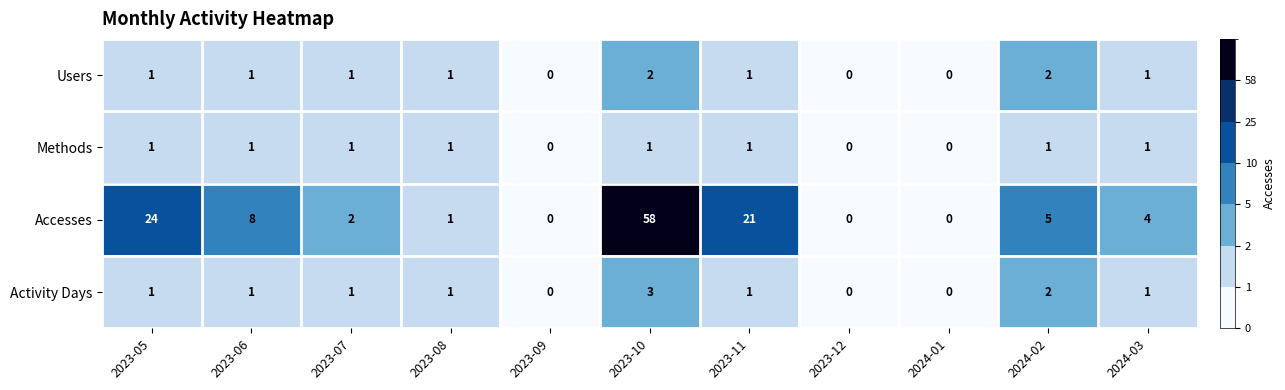

Rank the series by their maximum value, from highest to lowest.

Accesses, Activity Days, Users, Methods